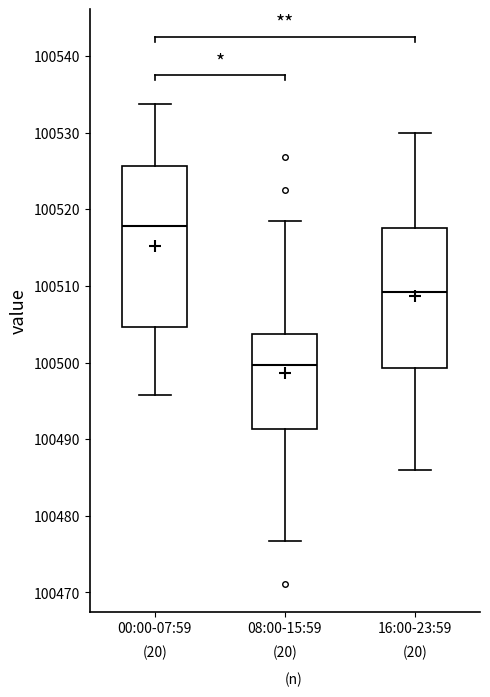

Where does the median line of the box for 16:00-23:59 sit on the y-axis? The values are not printed on the chart, so give them approximately, as read against the axis.

100509